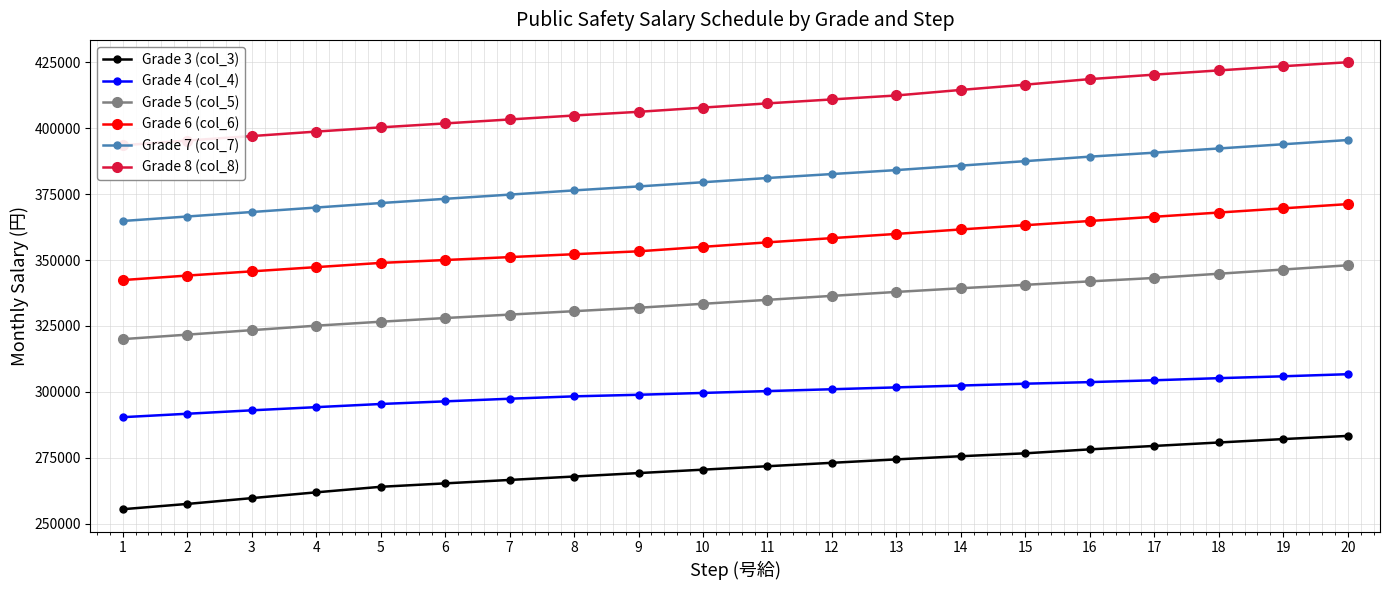

Rank the series at 12 from highest to lowest value.

Grade 8 (col_8), Grade 7 (col_7), Grade 6 (col_6), Grade 5 (col_5), Grade 4 (col_4), Grade 3 (col_3)